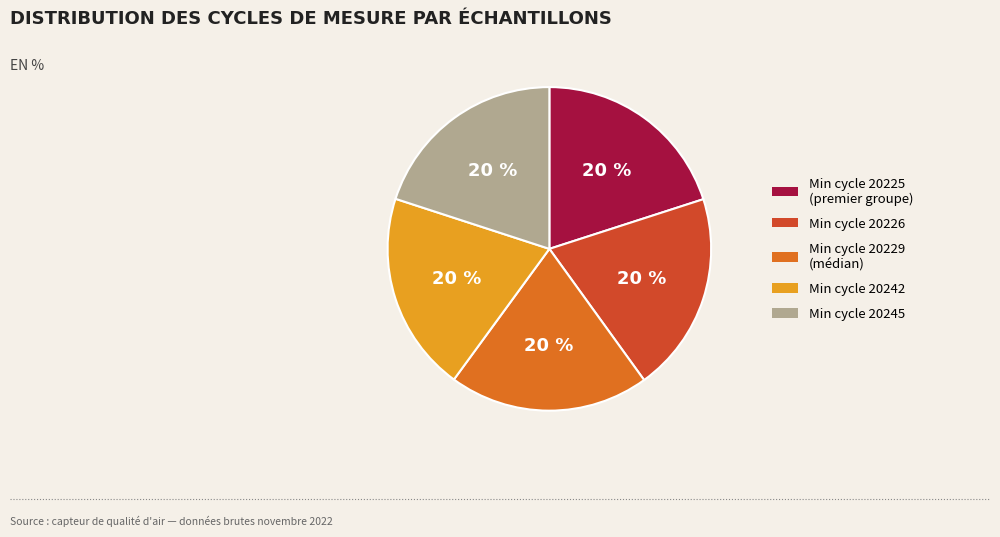

Is there any slice that represents more than half of the pie?

No